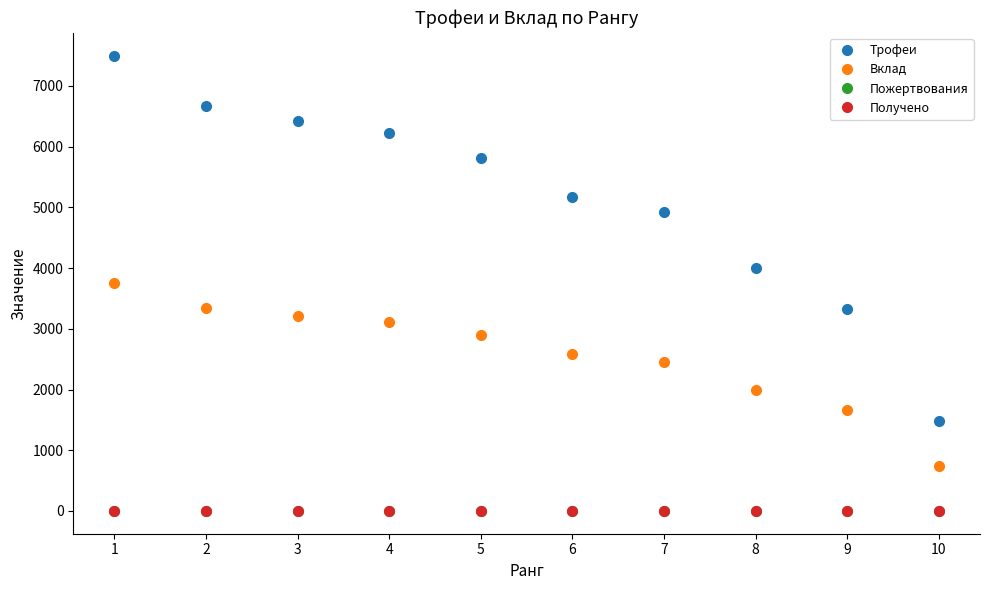

What is the total value across all series at 2?

10008